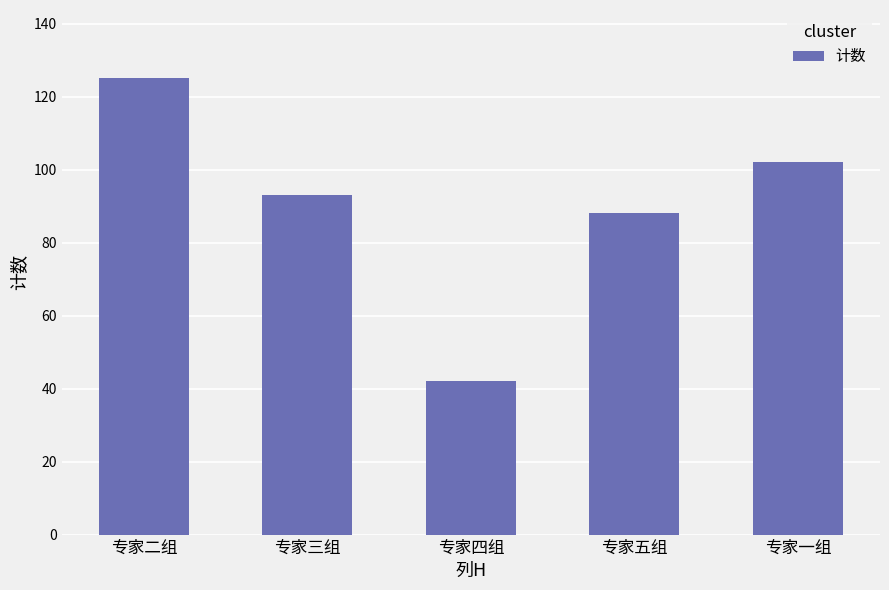

What is the ratio of the value at 专家二组 to the value at 专家三组?

1.3